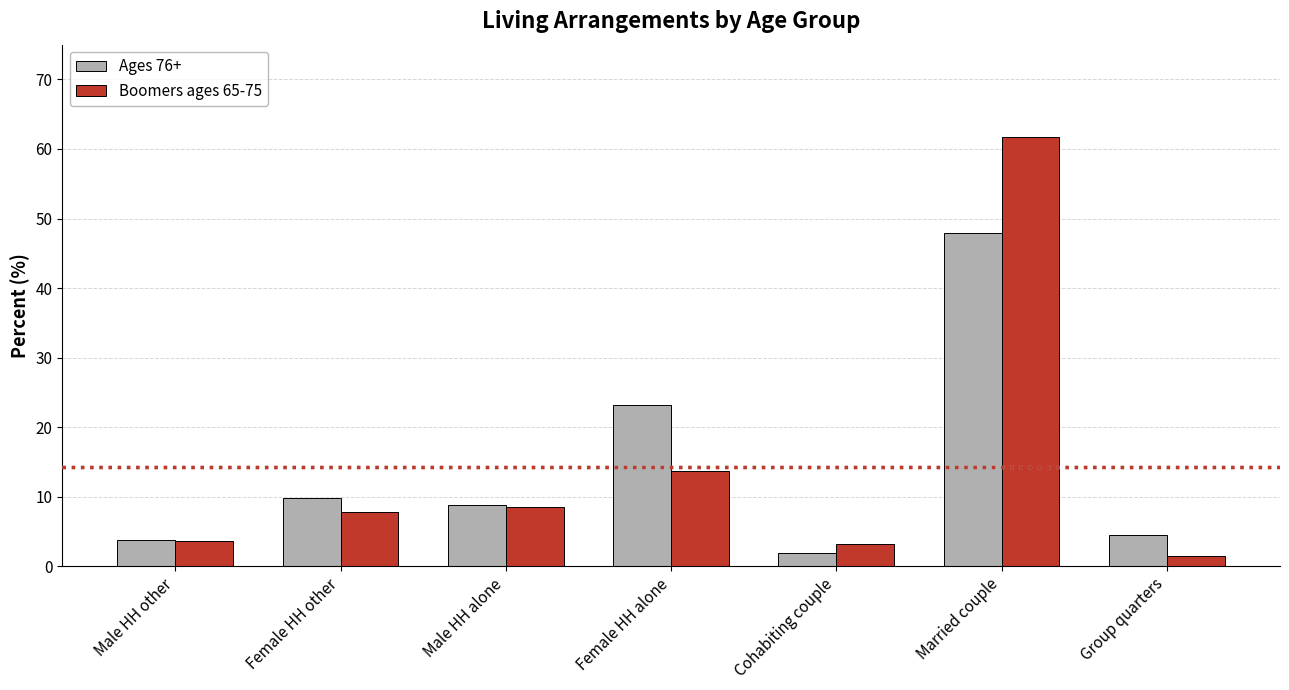

At which label does Ages 76+ first exceed 8?

Female HH other